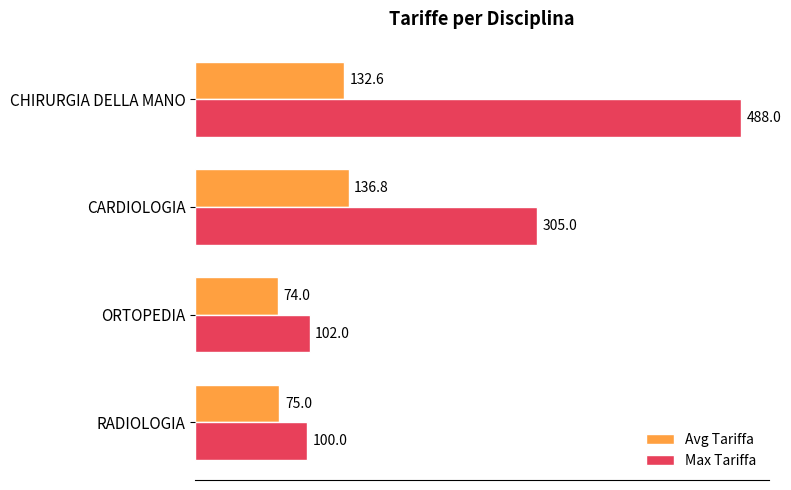

Is the value of Avg Tariffa at CARDIOLOGIA greater than the value of Max Tariffa at ORTOPEDIA?

Yes